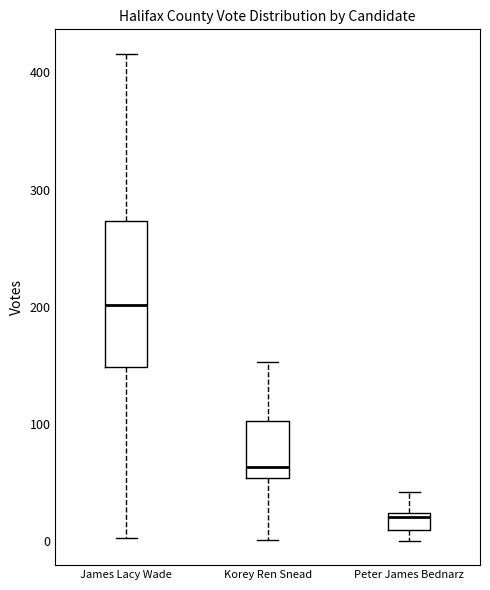

Where is the upper edge of the box for Korey Ren Snead on the y-axis? The values are not printed on the chart, so give them approximately, as read against the axis.

100